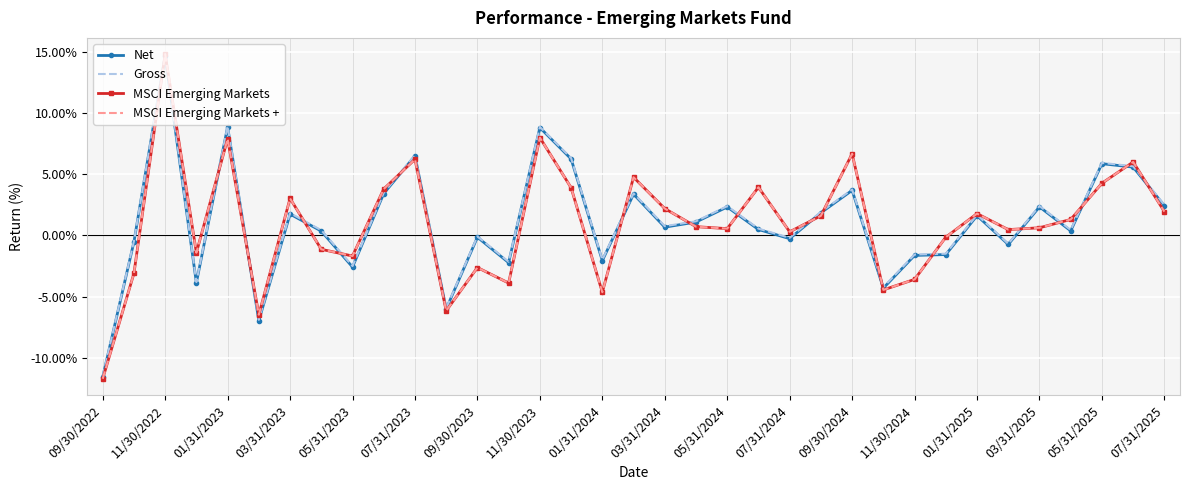

True or false: MSCI Emerging Markets + and Net cross at least once.

True